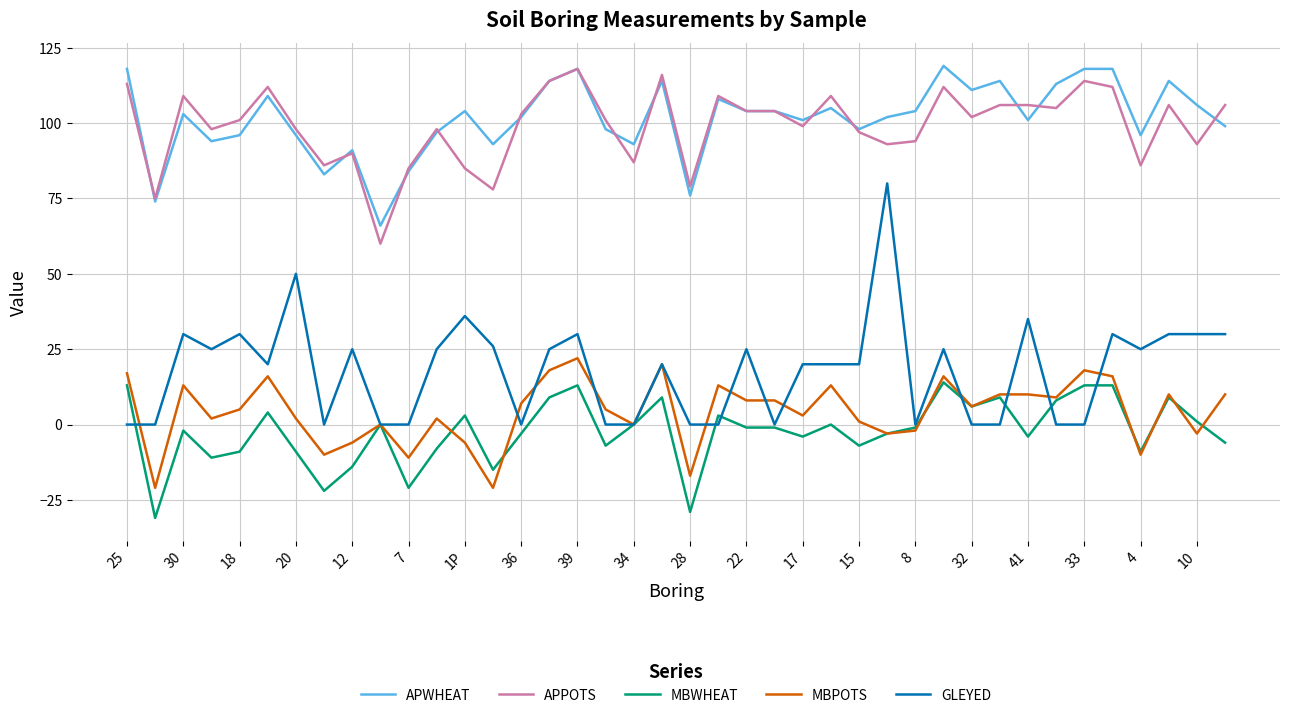

What are all the series names shown in the legend?

APWHEAT, APPOTS, MBWHEAT, MBPOTS, GLEYED